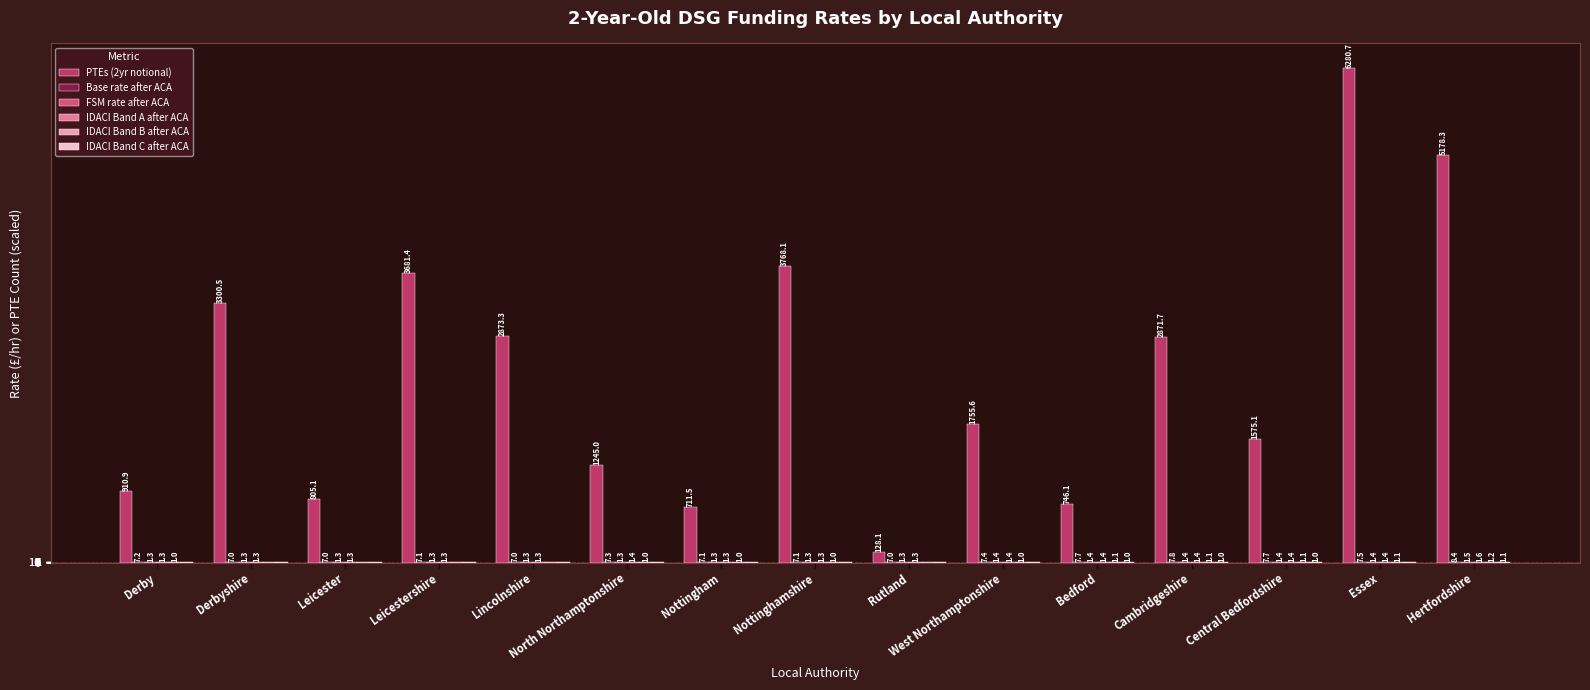

Rank the series at Nottinghamshire from lowest to highest value.

IDACI Band C after ACA, IDACI Band B after ACA, FSM rate after ACA, IDACI Band A after ACA, Base rate after ACA, PTEs (2yr notional)